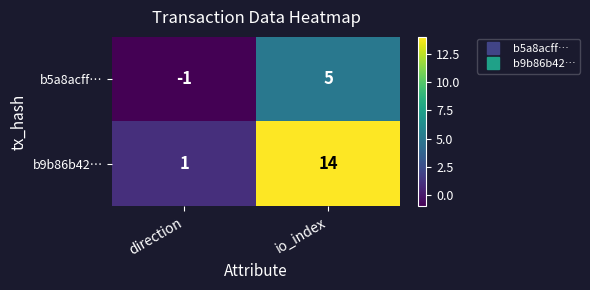

How many values in b5a8acff… are below zero?

1